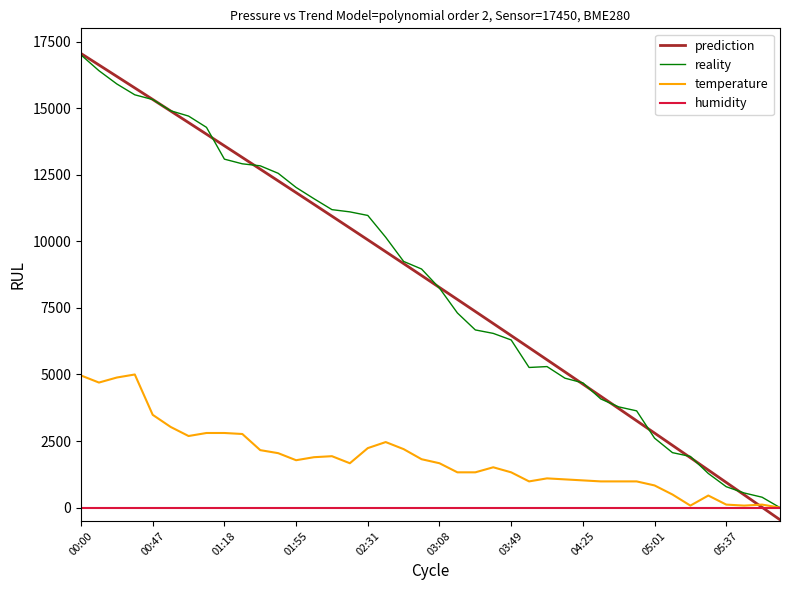

What is the greatest value displayed?

17053.4